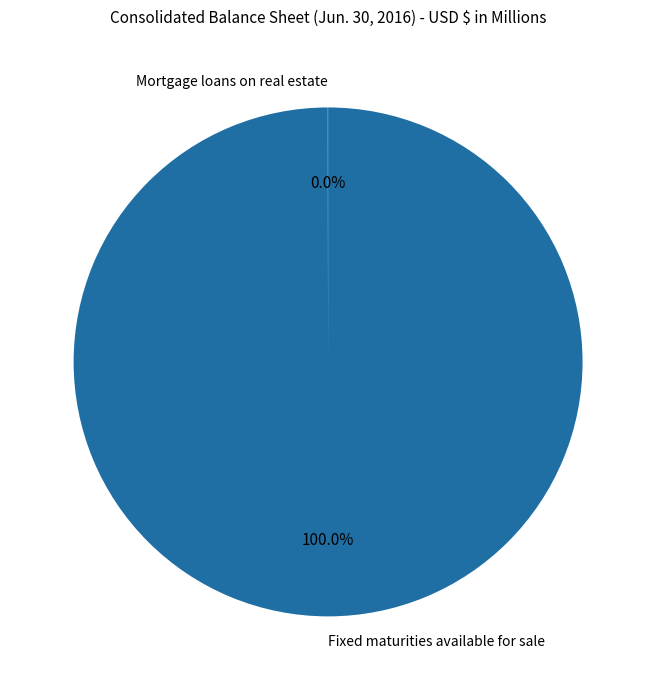

Is there a majority slice in this chart?

Yes